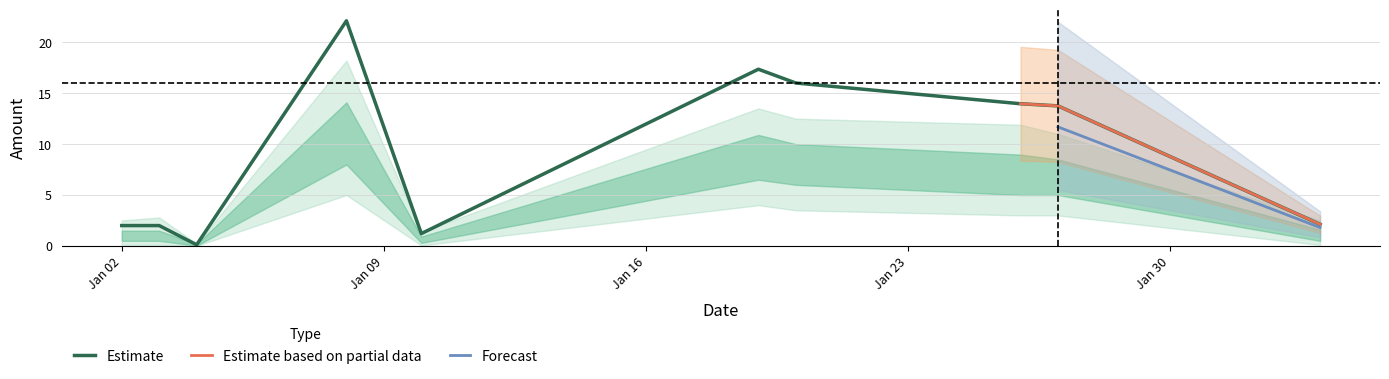

What position from the left is 2018-01-19?

6